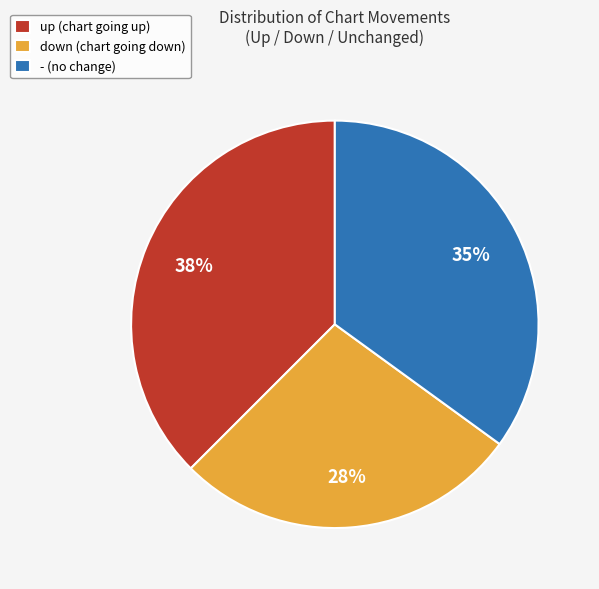

Is it true that down (chart going down) is 38% of the pie?

False